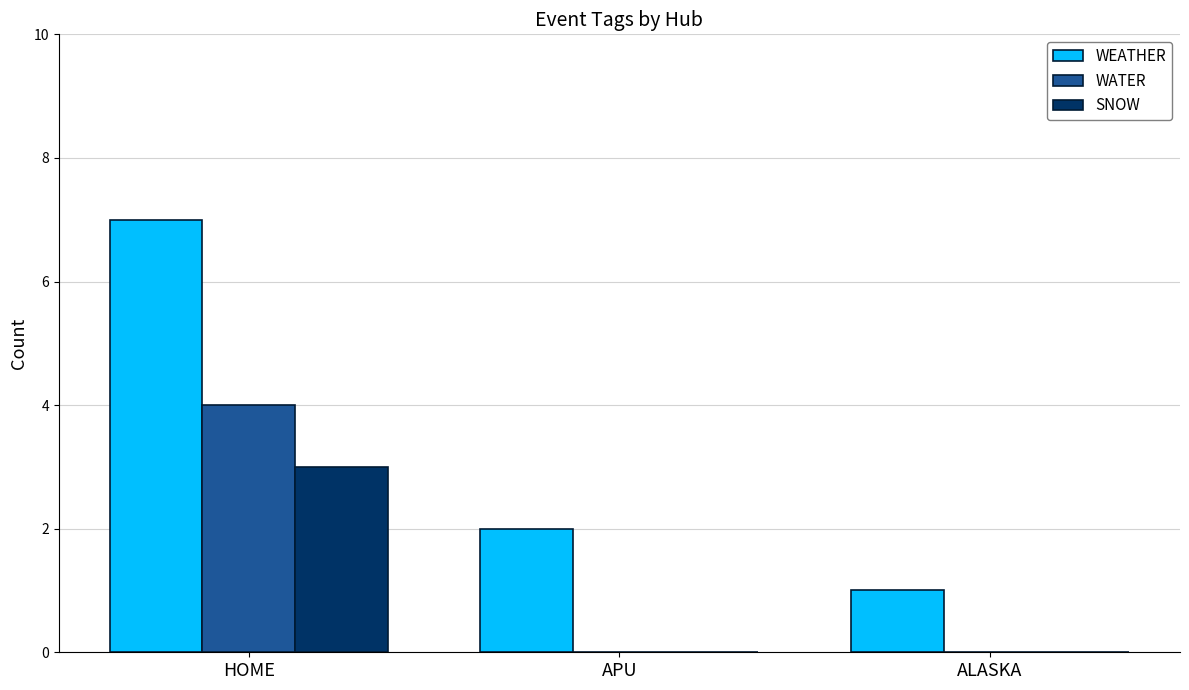

What is the sum of the WATER values at HOME and ALASKA?

4